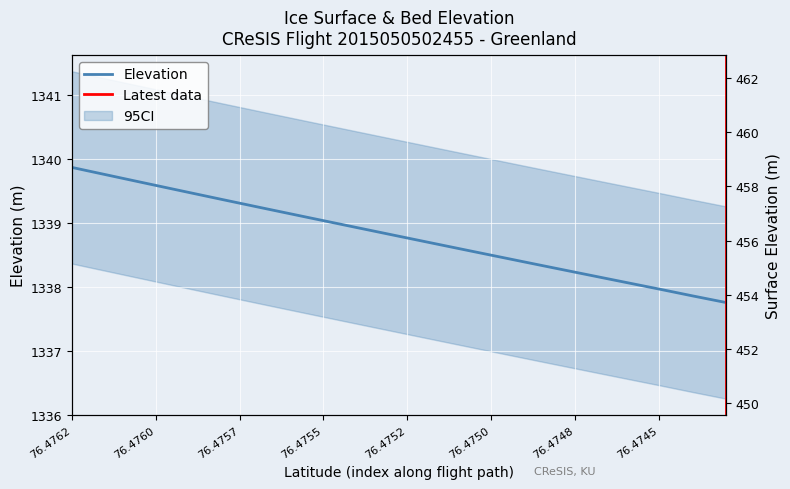

Does the chart display data point markers on the line(s)?

No